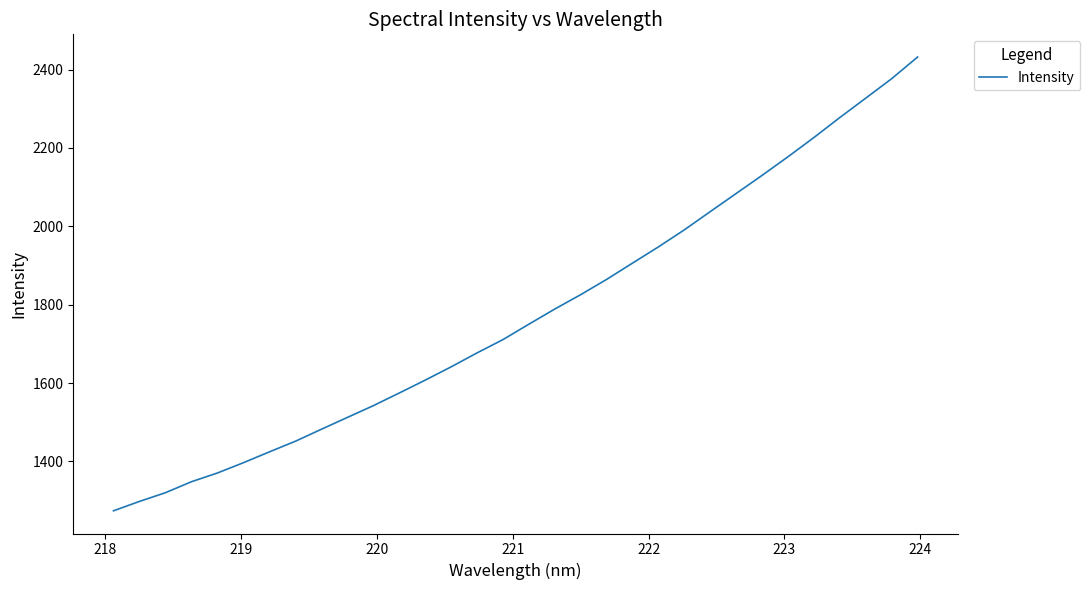

What is the smallest value displayed?

1273.9